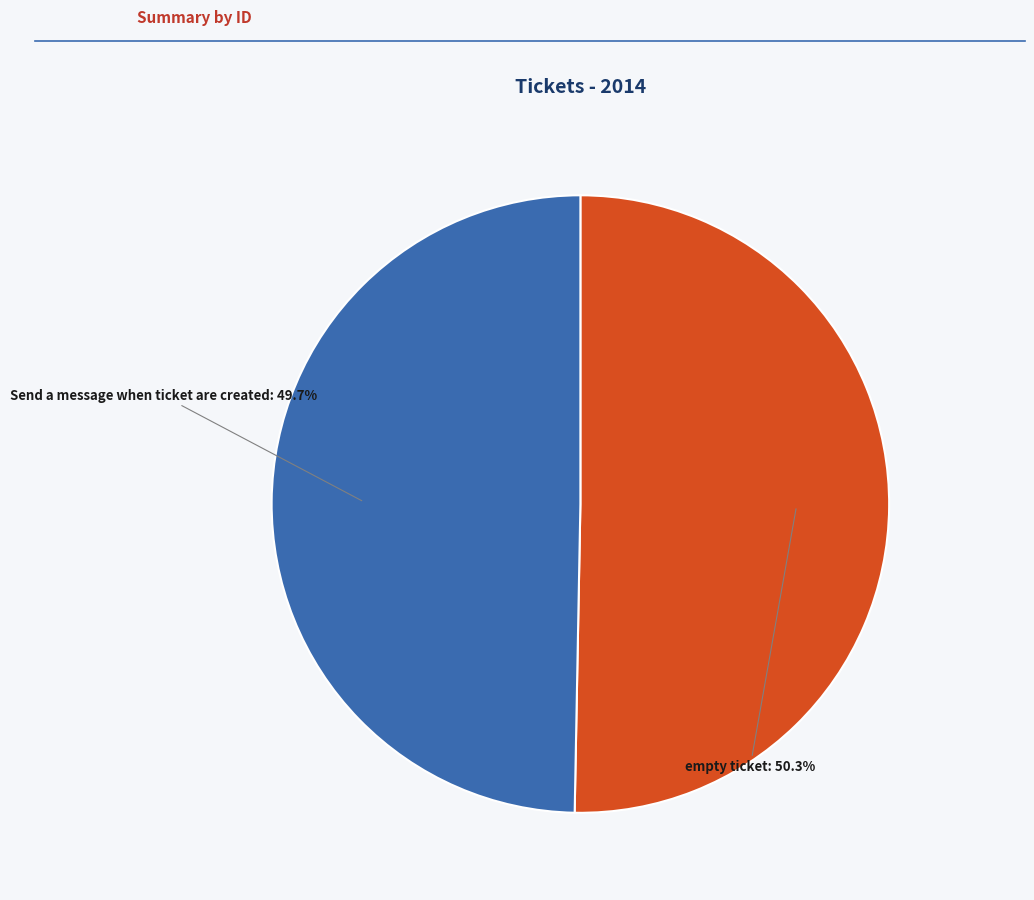

True or false: Send a message when ticket are created accounts for 35% of the total.

False